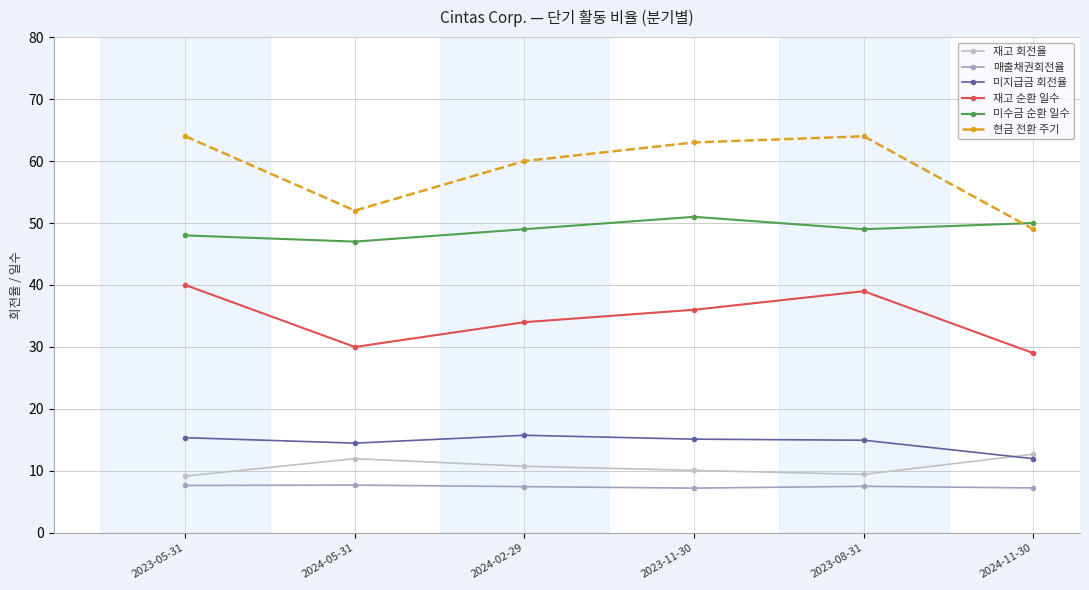

How many intersections are there between 현금 전환 주기 and 미수금 순환 일수?

1